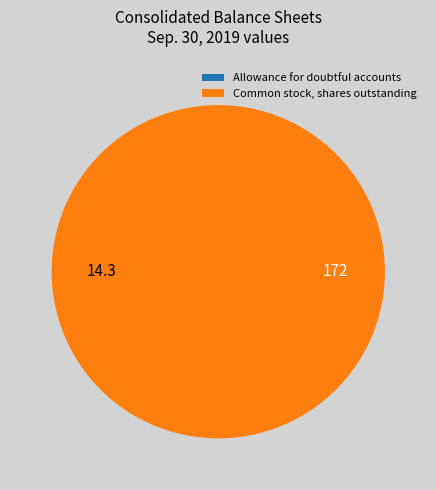

Does Common stock, shares outstanding account for over 50% of the chart?

Yes